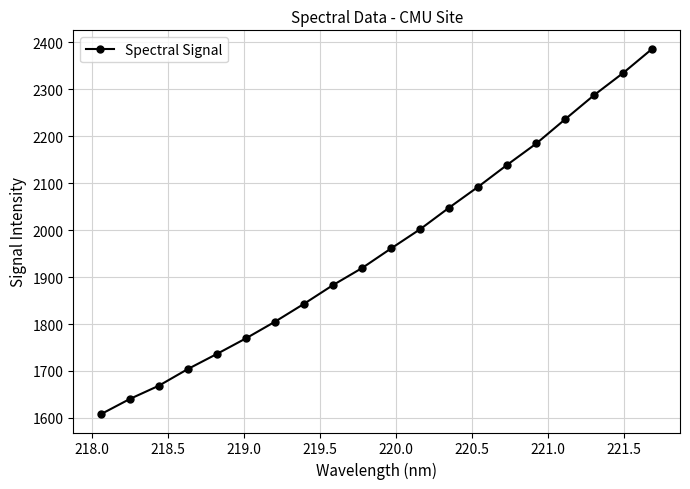

Reading left to right, extract all data points from this chart.

1607.8	1640.4	1668.7	1704.3	1736.5	1769.7	1805.2	1843.3	1883.3	1919.6	1961.4	2002.3	2048.3	2092.8	2139.6	2184.8	2236.9	2288.4	2335.5	2387.0